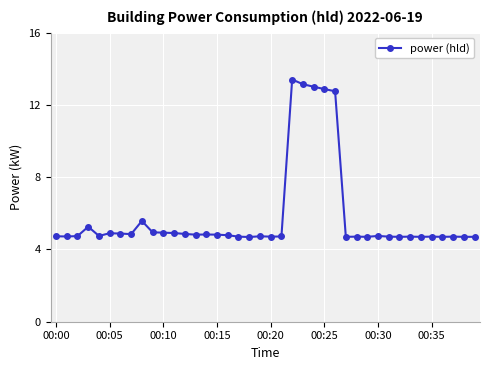

True or false: the data has more than 1 interior local peaks.

True